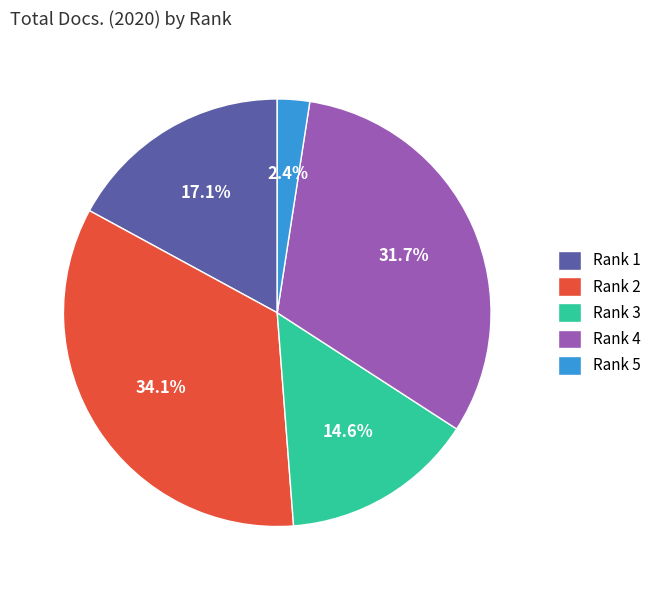

Combined, what portion of the pie is Rank 1 and Rank 3?

31.7%